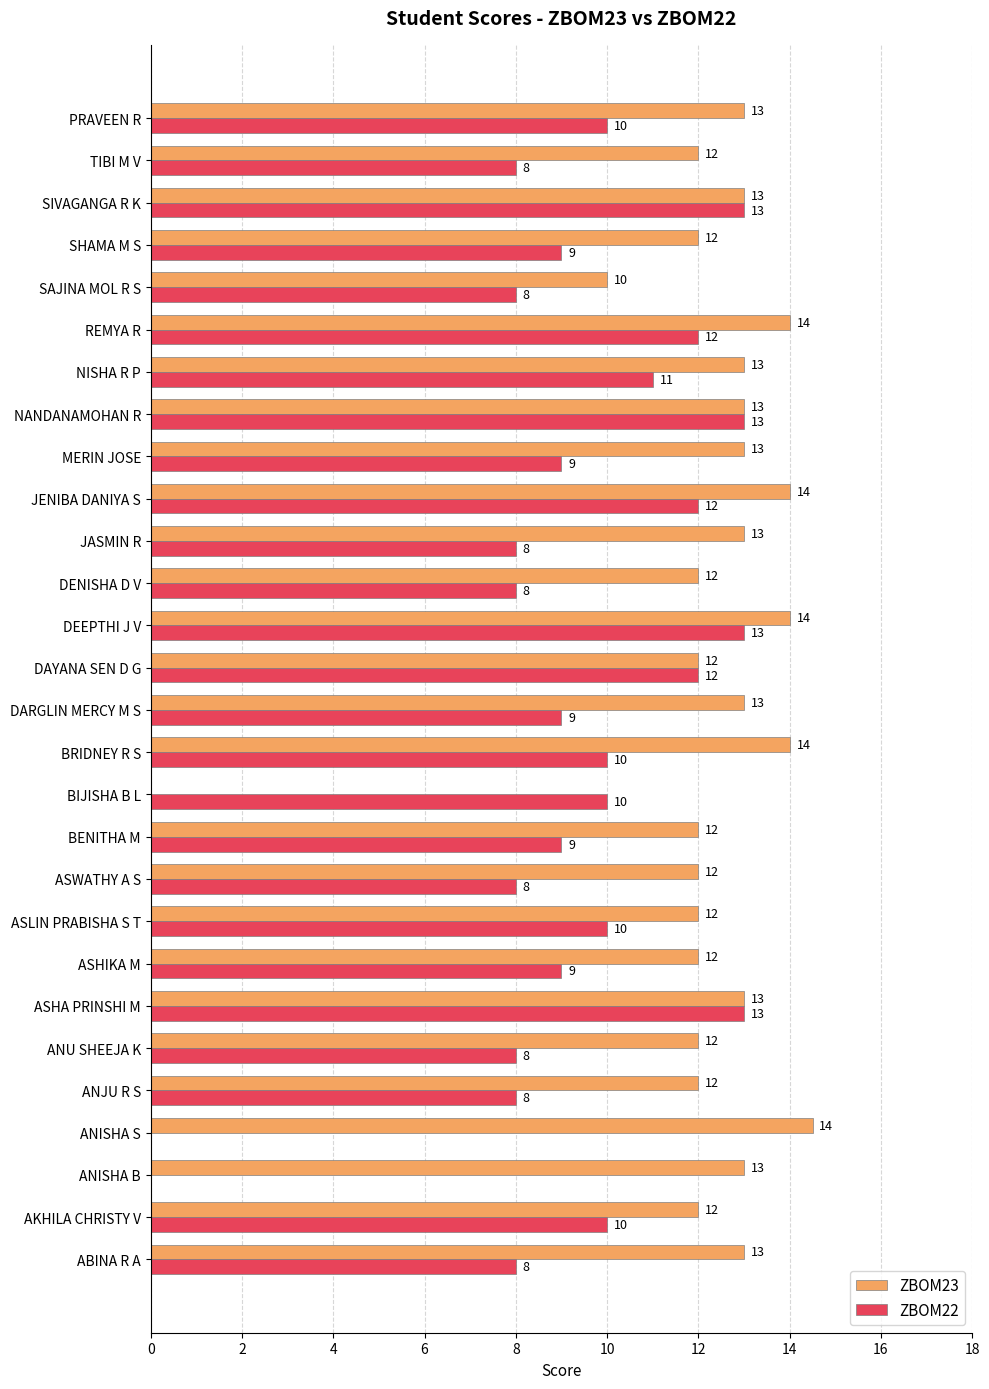

What is the maximum value for ZBOM22?

13.0